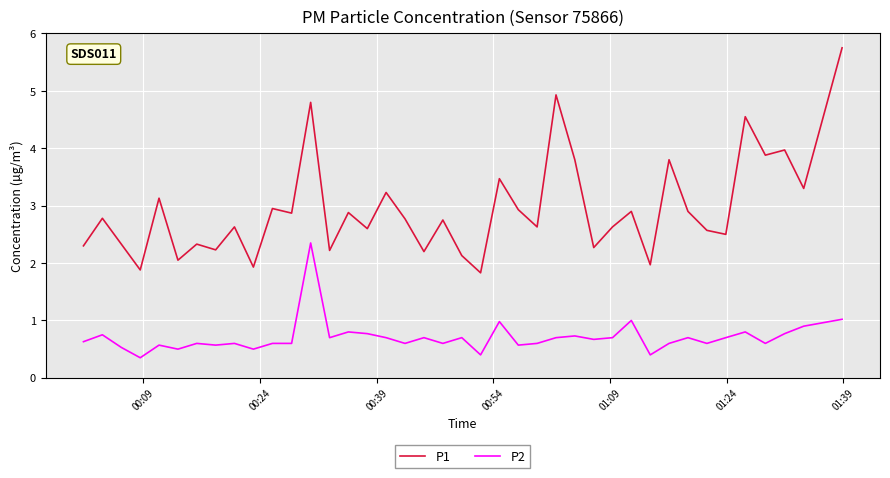

What is the difference between the maximum and minimum values in the P1 series?

3.9